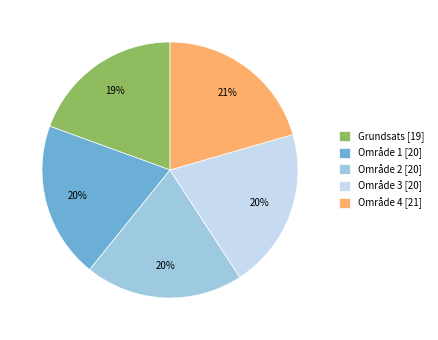

Does Område 2 [20] account for over 50% of the chart?

No